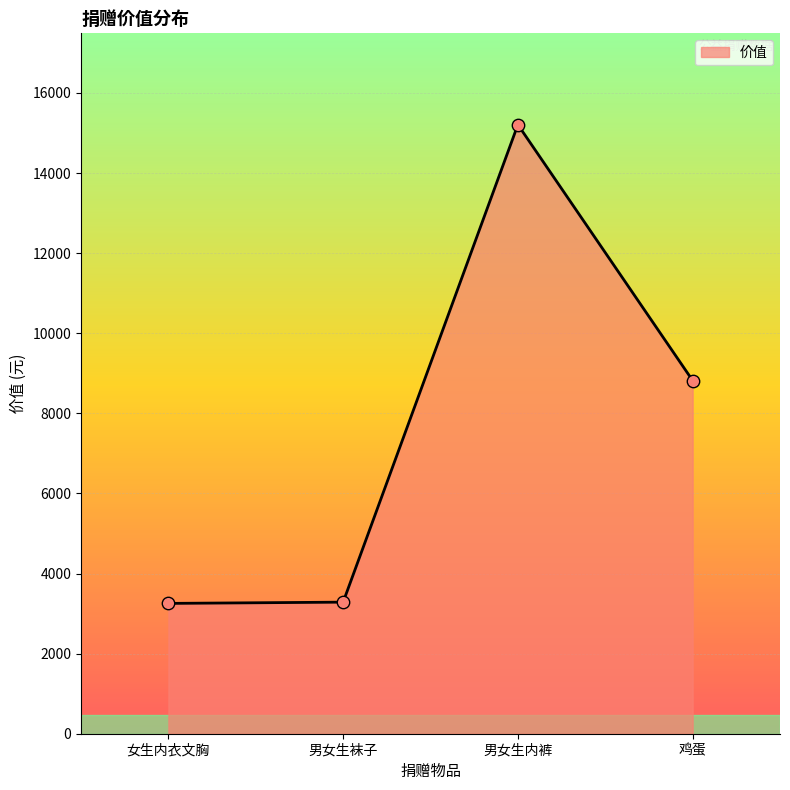

What is the change in value from 女生内衣文胸 to 鸡蛋?

+5565.8